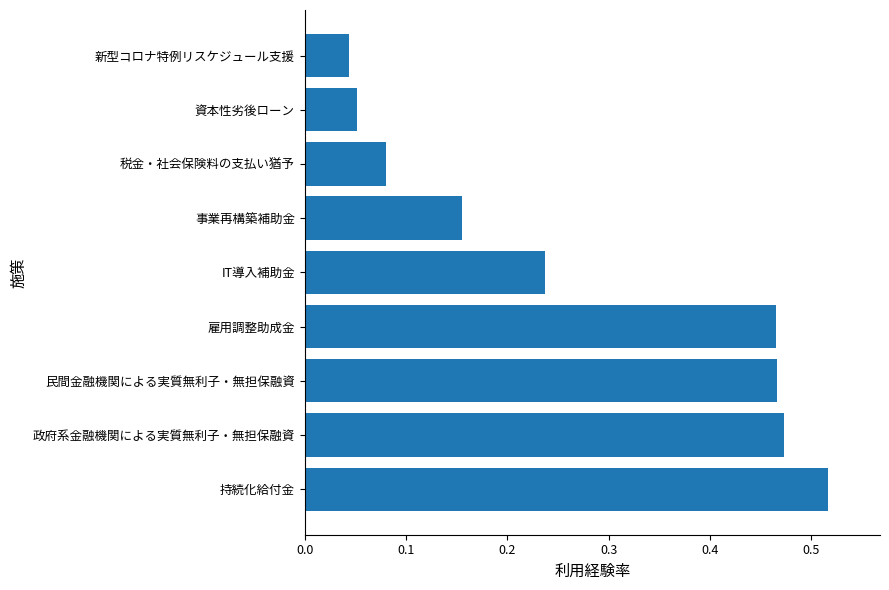

Which has a higher value, 民間金融機関による実質無利子・無担保融資 or 税金・社会保険料の支払い猶予?

民間金融機関による実質無利子・無担保融資